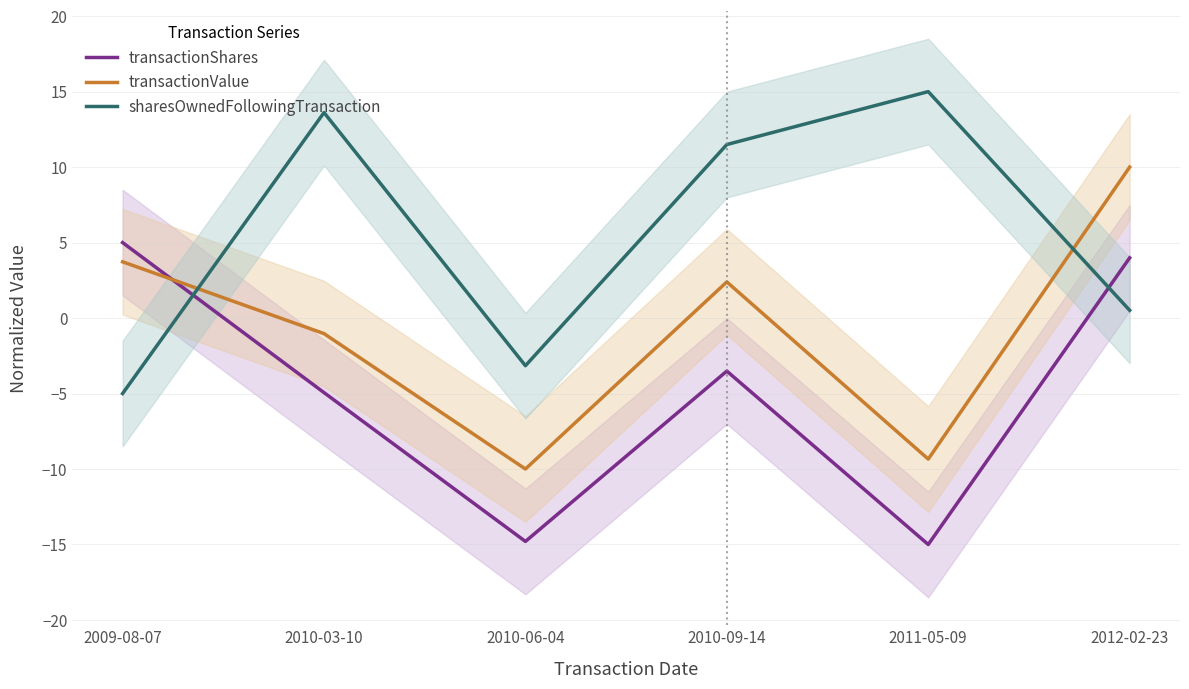

Count the number of data series in this chart.

3